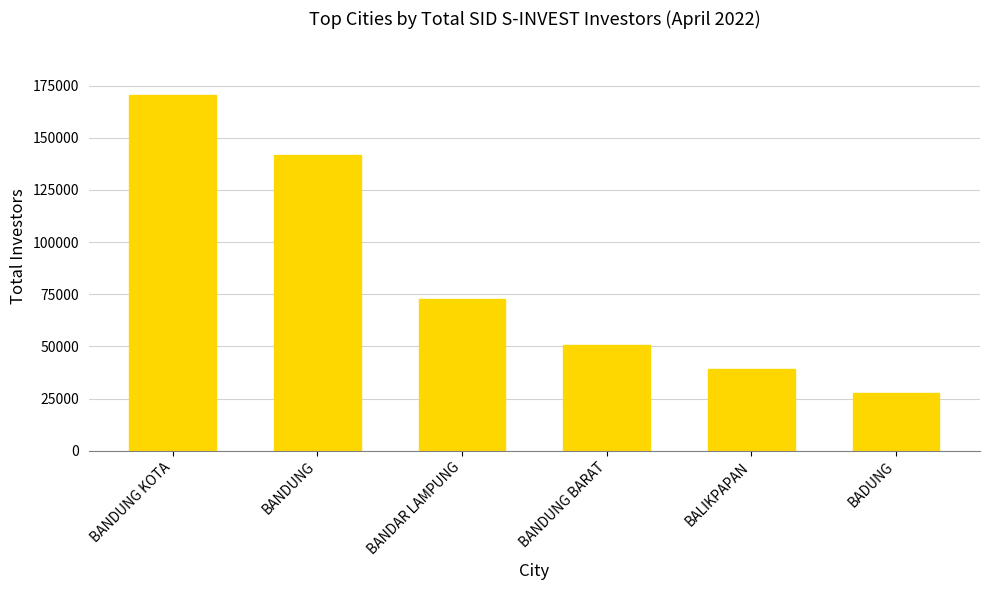

List the labels in order of value, largest first.

BANDUNG KOTA, BANDUNG, BANDAR LAMPUNG, BANDUNG BARAT, BALIKPAPAN, BADUNG